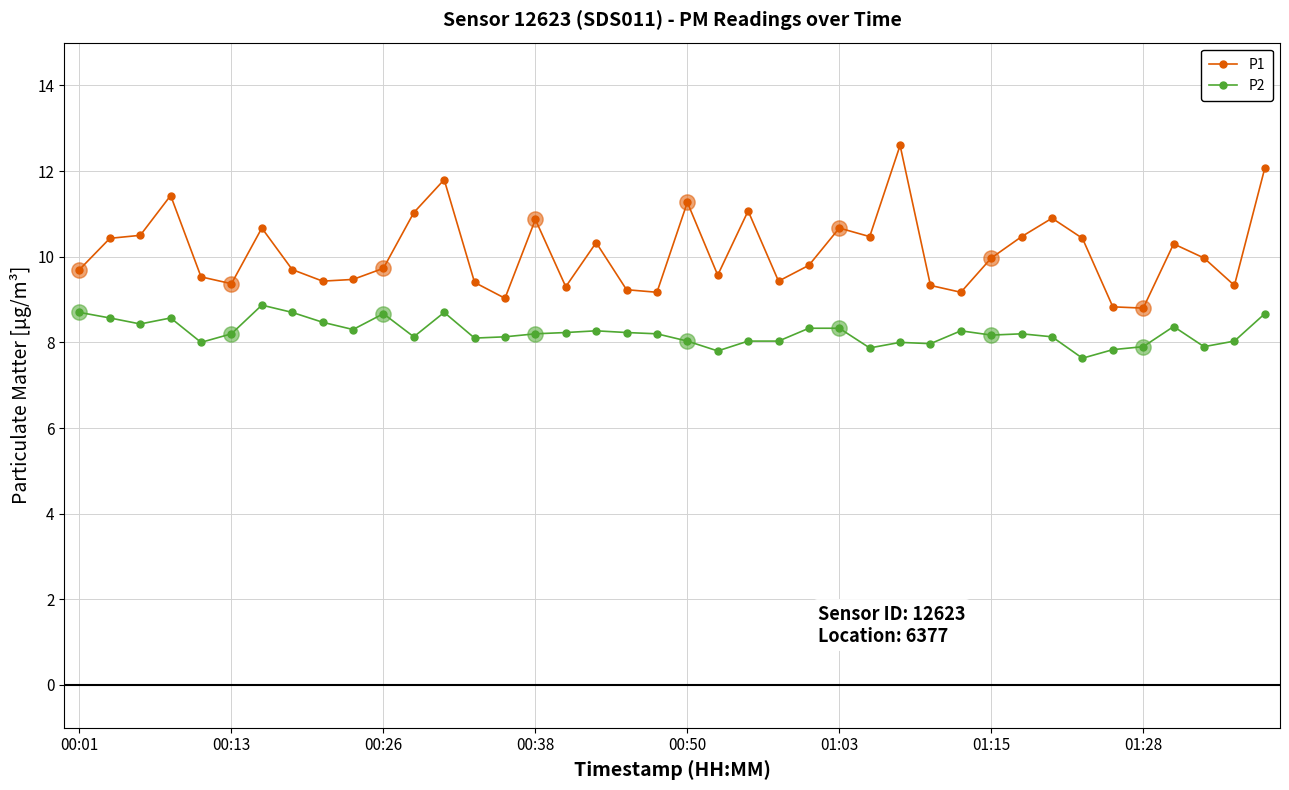

Reading left to right, transcribe all the data shown in this chart.

P1: 9.7	10.4	10.5	11.4	9.5	9.4	10.7	9.7	9.4	9.5	9.7	11.0	11.8	9.4	9.0	10.9	9.3	10.3	9.2	9.2	11.3	9.6	11.1	9.4	9.8	10.7	10.5	12.6	9.3	9.2	10.0	10.5	10.9	10.4	8.8	8.8	10.3	10.0	9.3	12.1
P2: 8.7	8.6	8.4	8.6	8.0	8.2	8.9	8.7	8.5	8.3	8.7	8.1	8.7	8.1	8.1	8.2	8.2	8.3	8.2	8.2	8.0	7.8	8.0	8.0	8.3	8.3	7.9	8.0	8.0	8.3	8.2	8.2	8.1	7.6	7.8	7.9	8.4	7.9	8.0	8.7